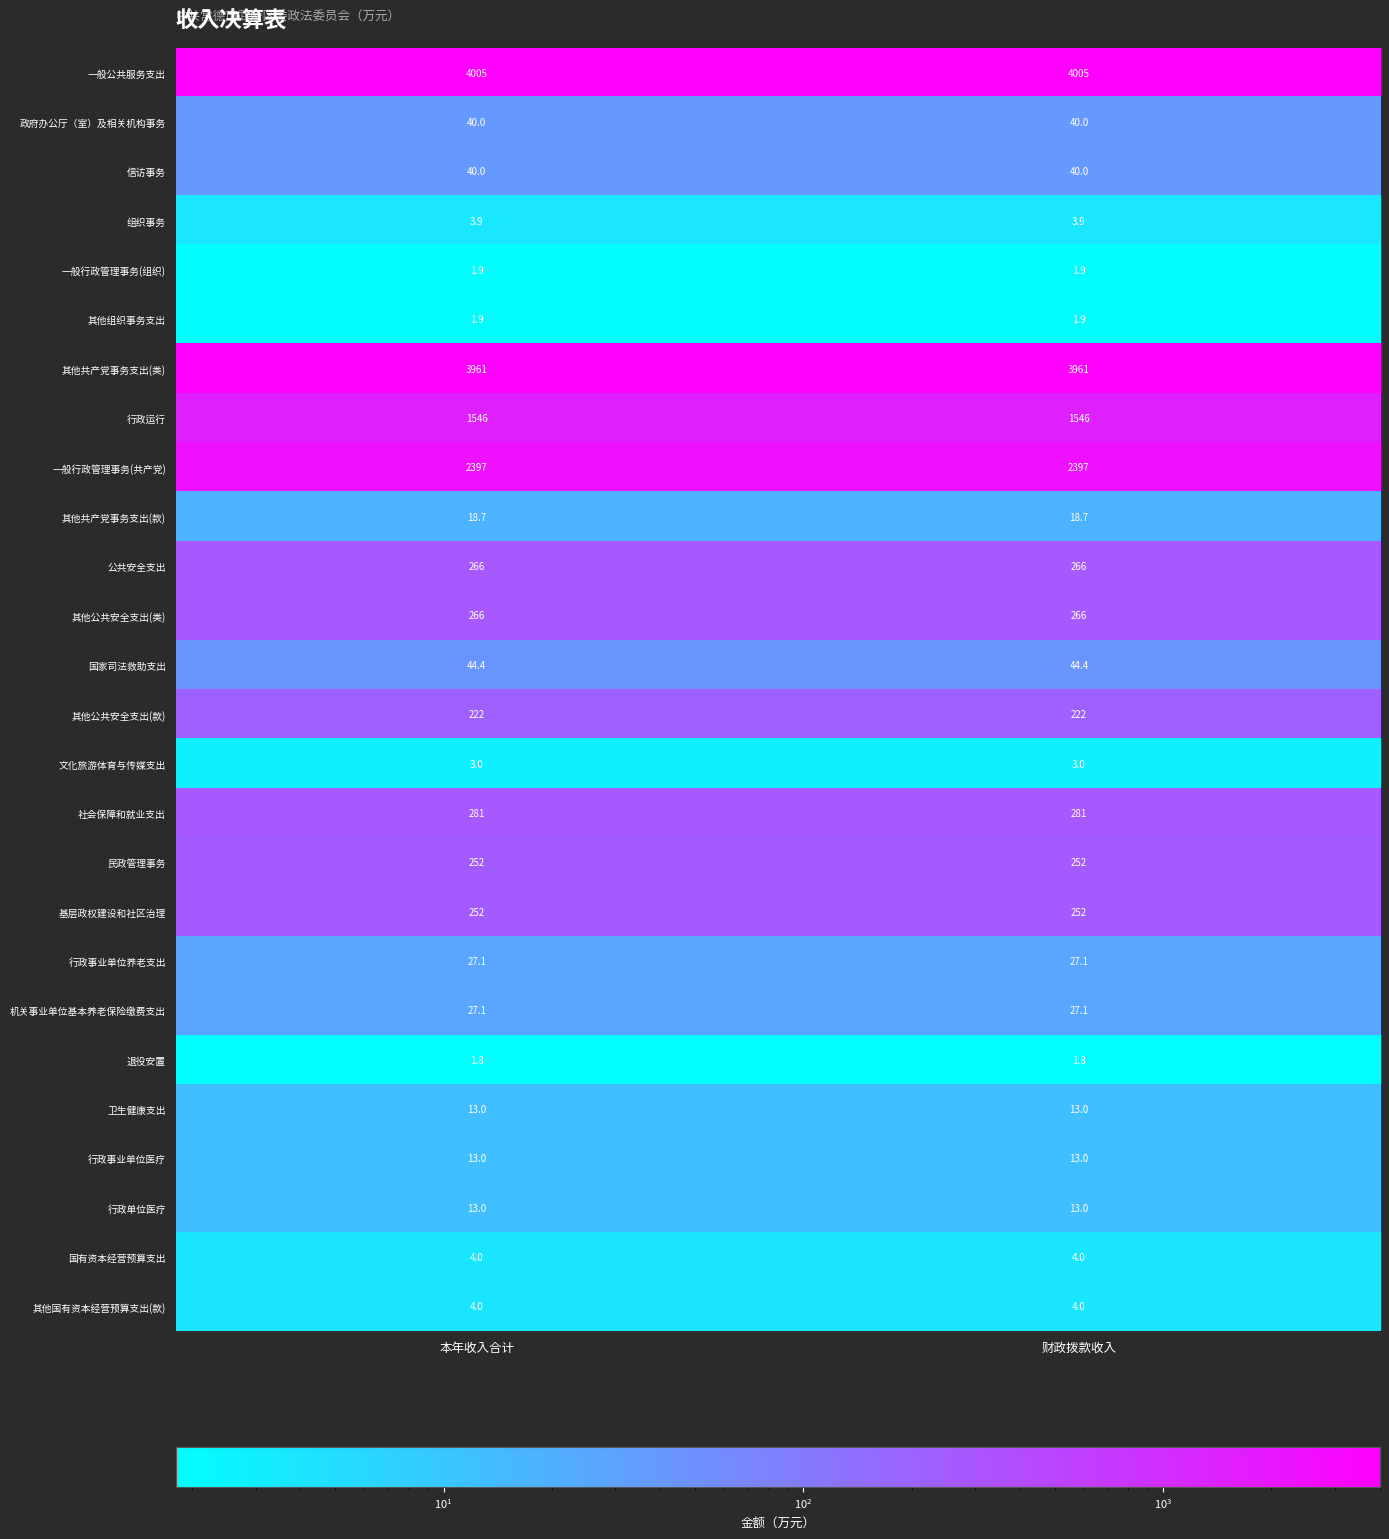

What is the lowest value of the 社会保障和就业支出 series?

281.0